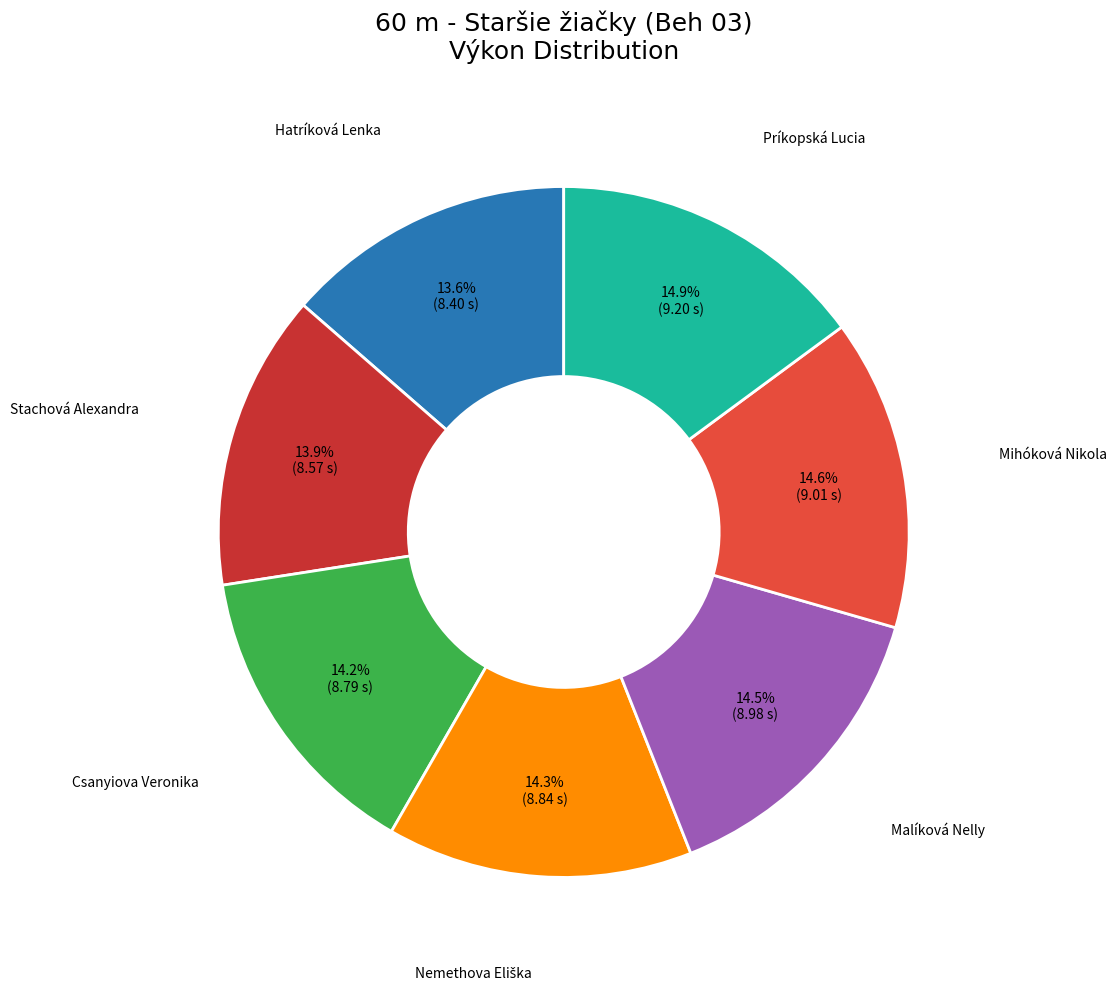

Is there a majority slice in this chart?

No